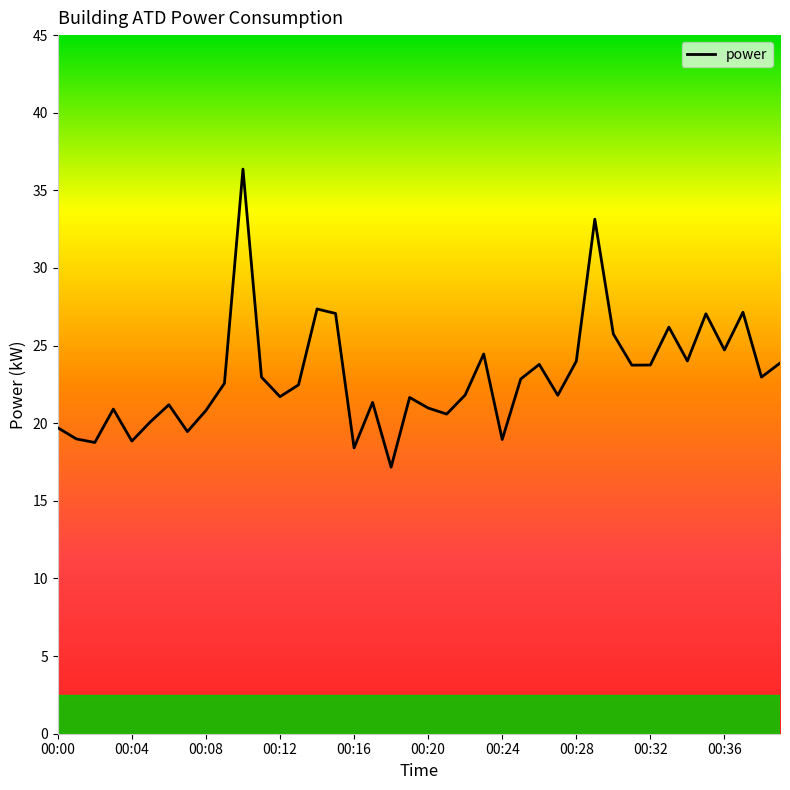

Does the chart have visible grid lines?

No